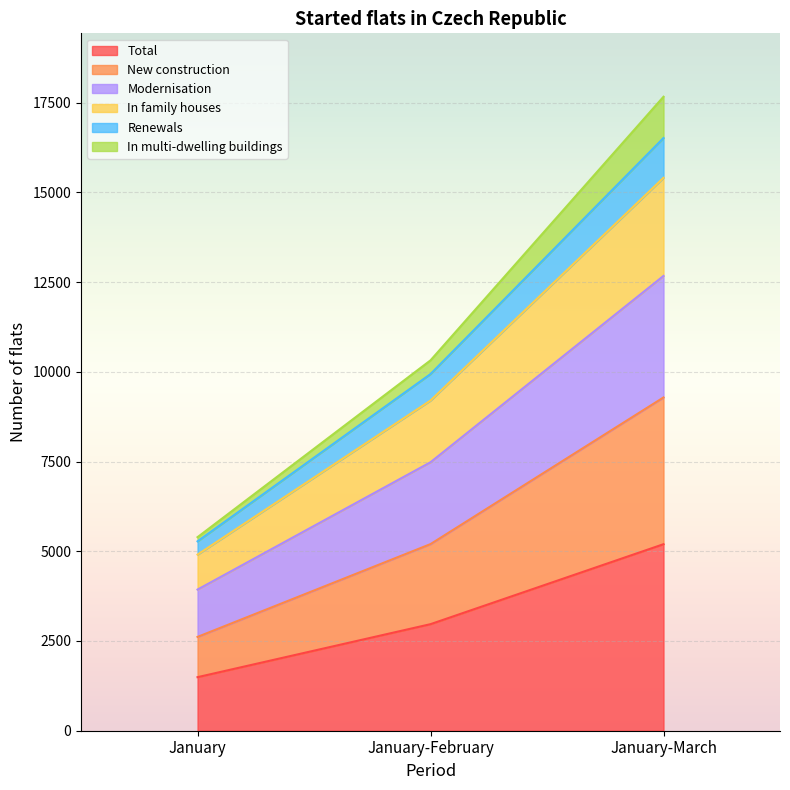

Does the chart display data point markers on the line(s)?

No